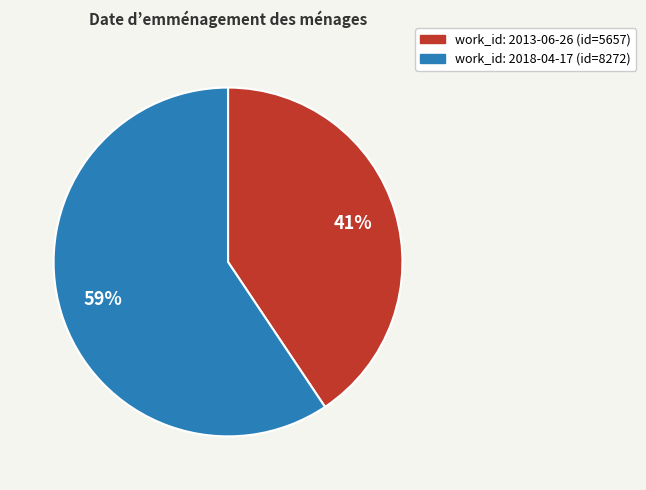

Is there a majority slice in this chart?

Yes